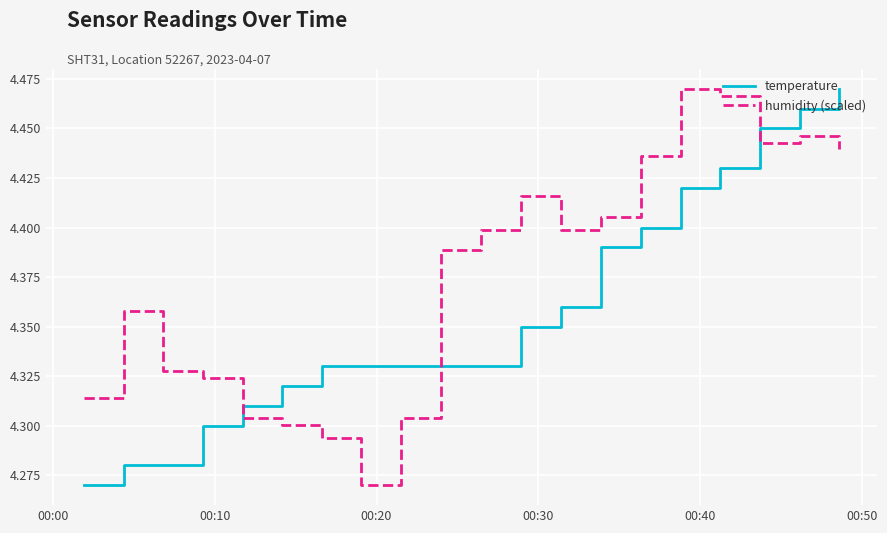

Which series ends up on top after the final intersection of temperature and humidity (scaled)?

temperature